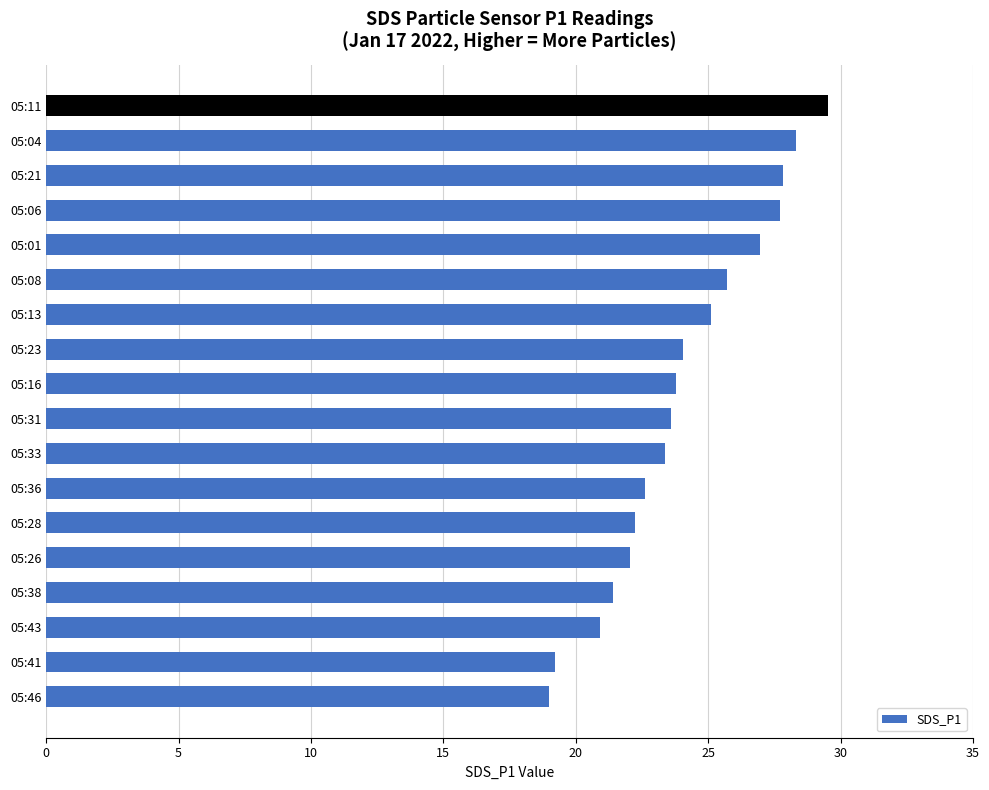

What is the difference between the maximum and second lowest values?

10.3